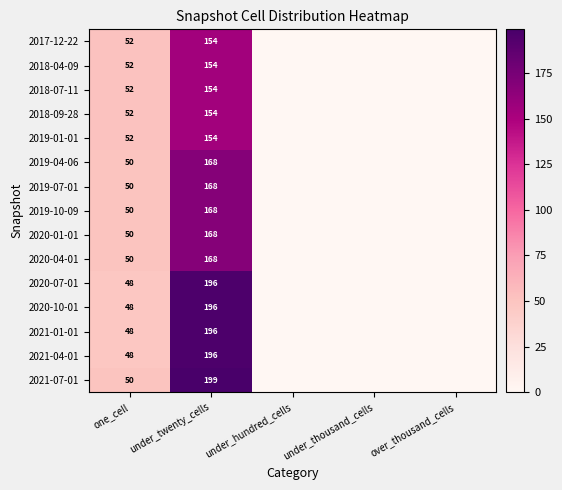

The value of 2020-04-01 at one_cell is 86. True or false?

False